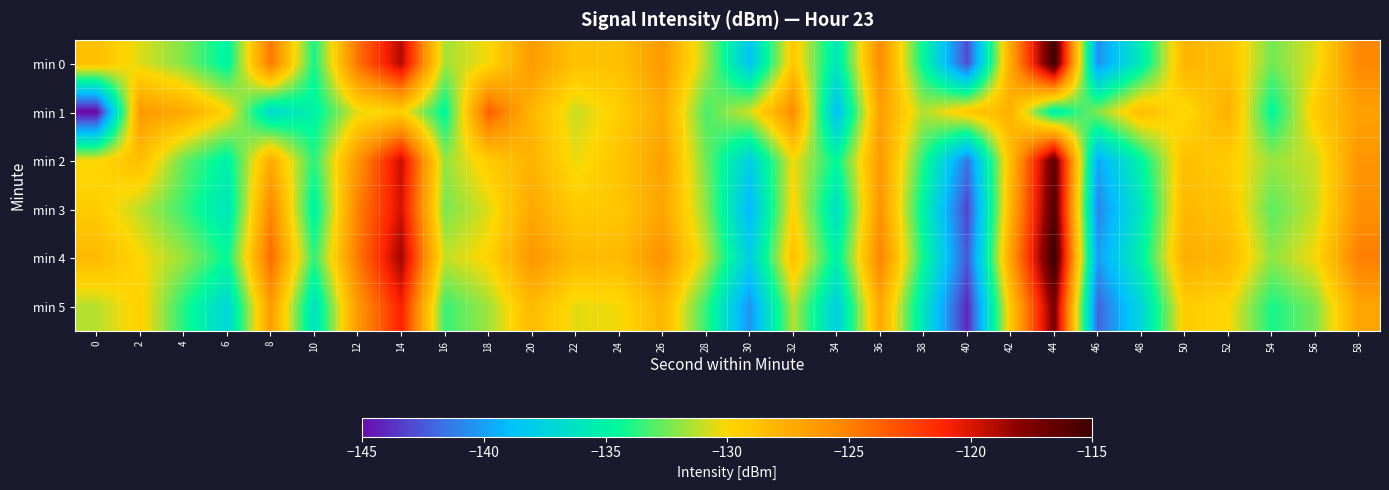

At which category is the sum across all series the highest?

44